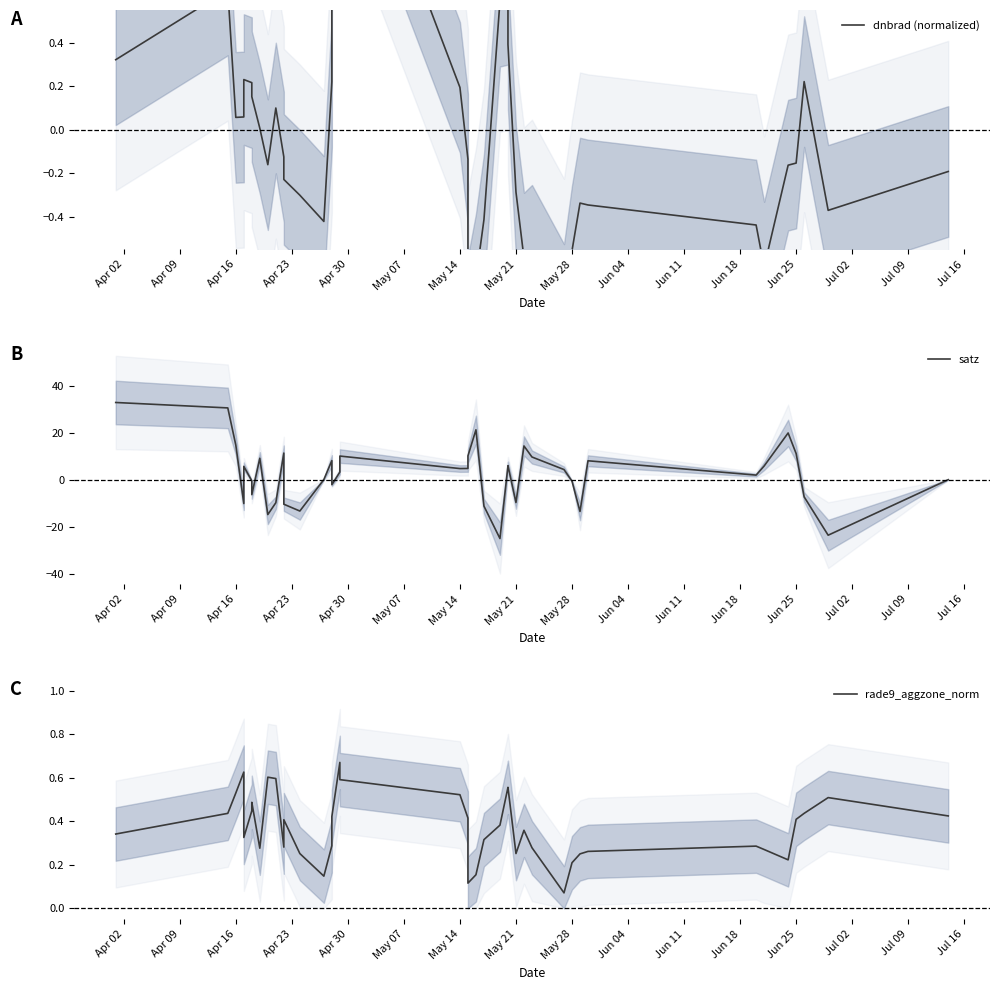

What is the difference between the highest and lowest values at May 07?

0.7